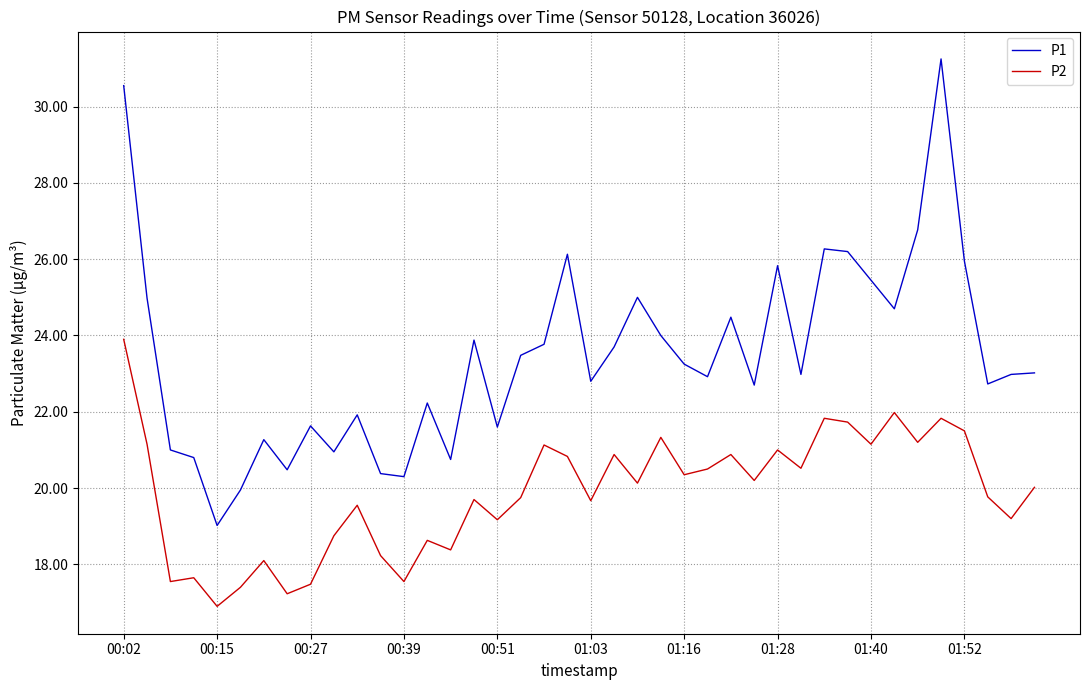

Which series has the largest total across all categories?

P1